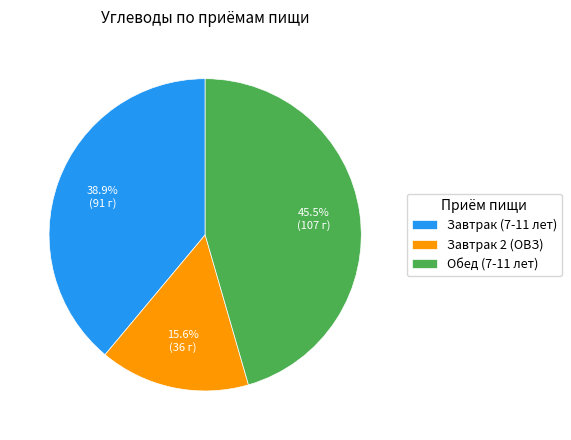

Combined, what portion of the pie is Обед (7-11 лет) and Завтрак (7-11 лет)?

84.4%